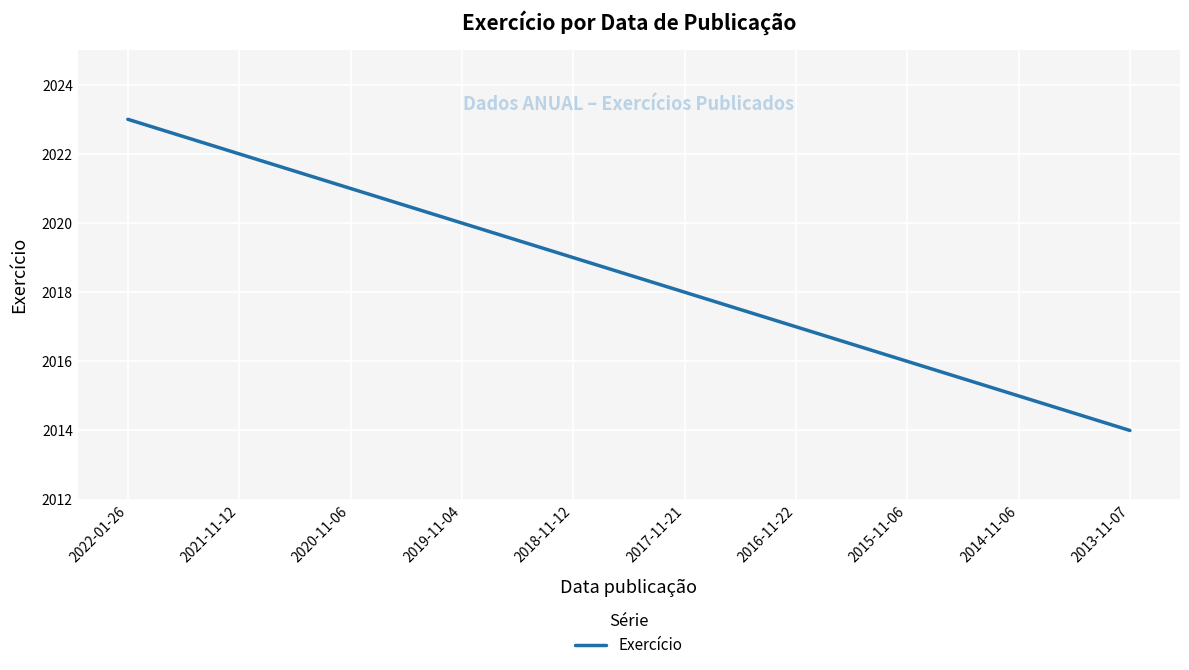

True or false: the data has more than 2 interior local peaks.

False